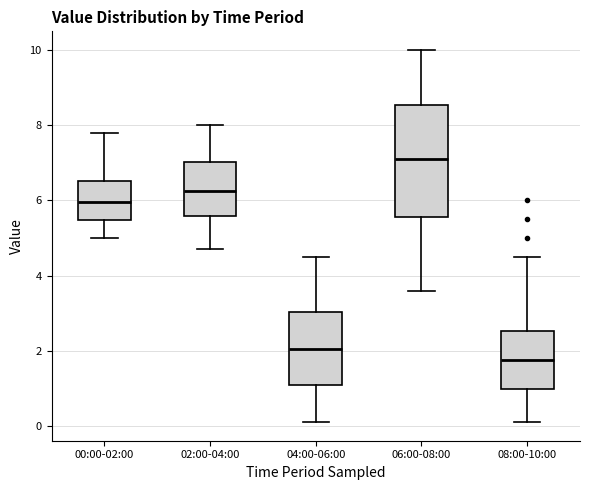

Which box has the highest median line?

06:00-08:00